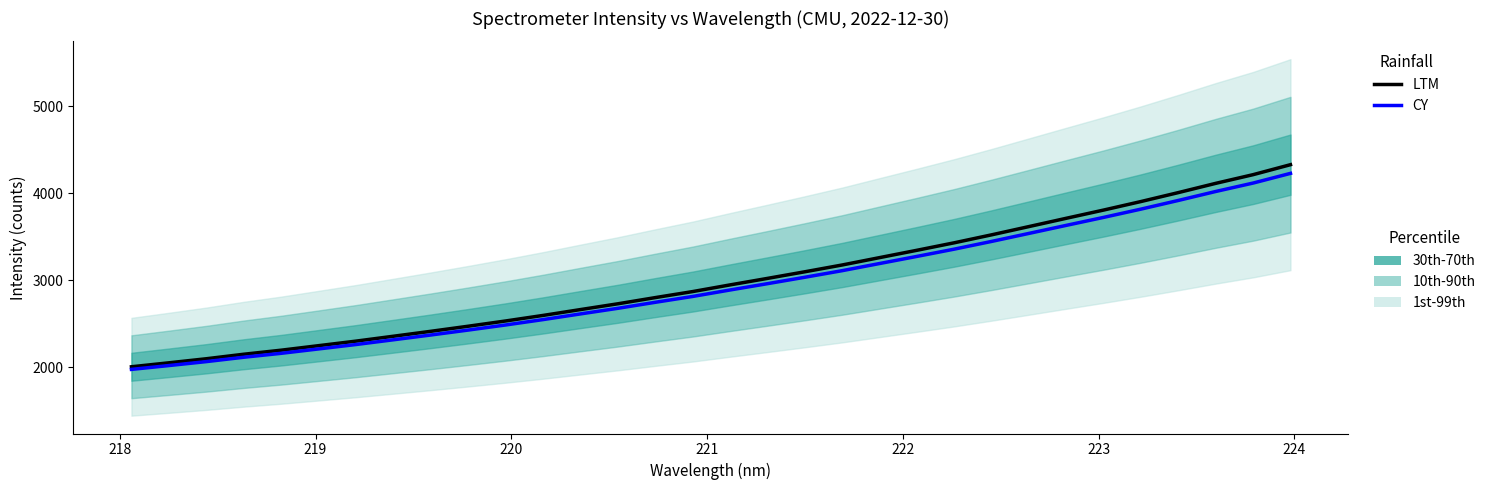

What is the difference between the maximum and minimum values in the CY series?

2251.6